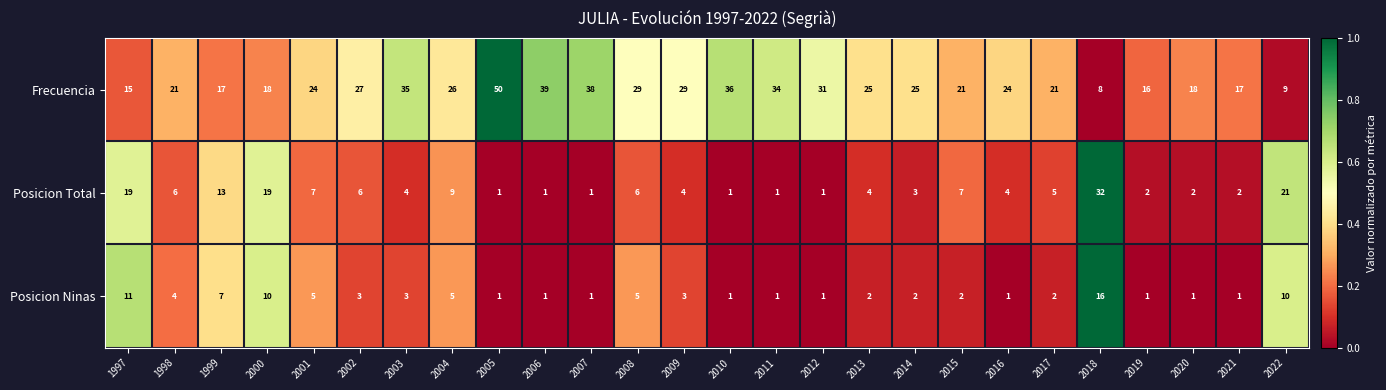

What is the average value of the Posicion Ninas series?

4